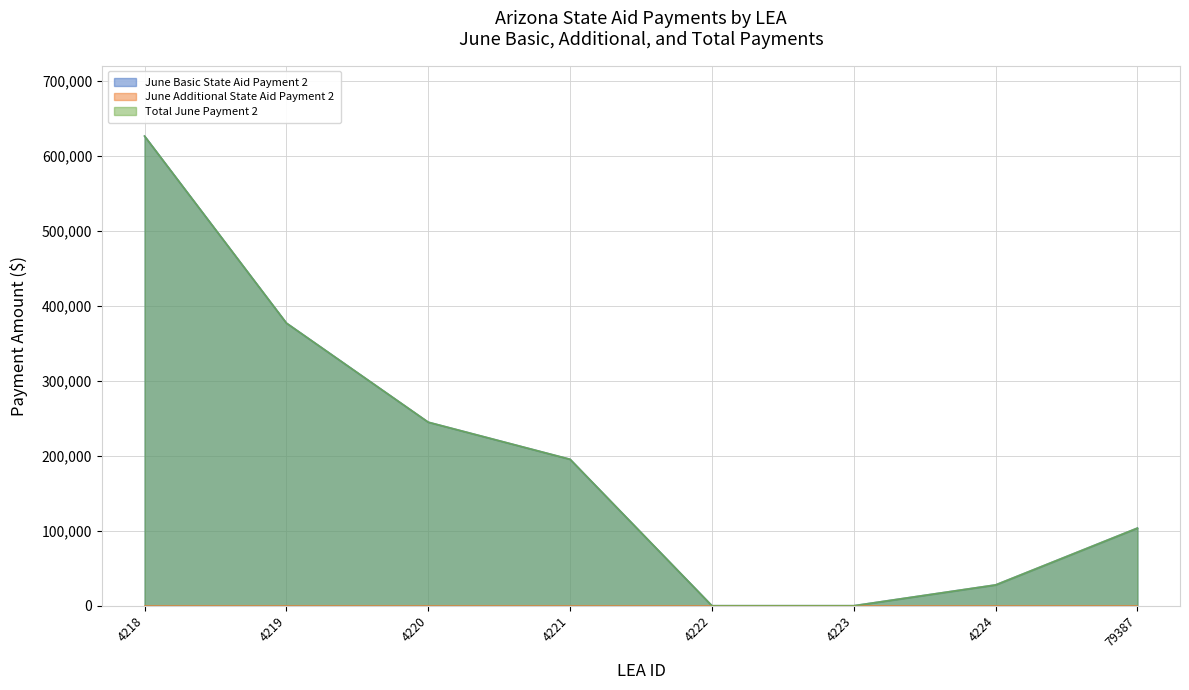

Which category has the highest value in the Total June Payment 2 series?

4218